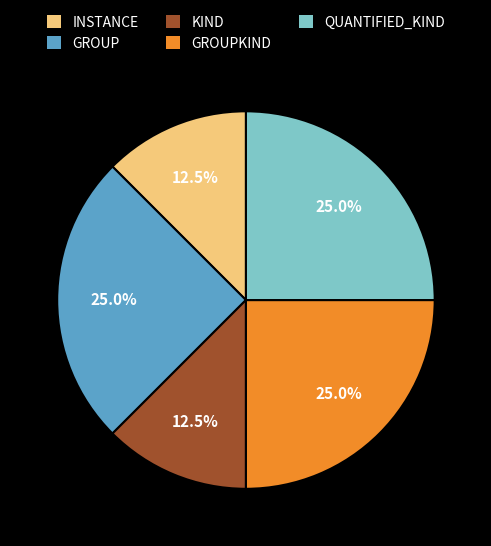

The QUANTIFIED_KIND slice represents 25% of the pie. True or false?

True